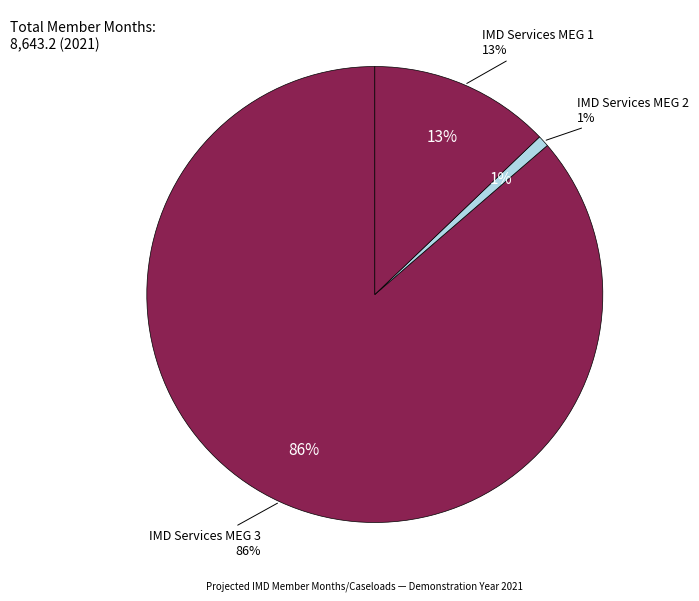

How many slices are in this pie chart?

3